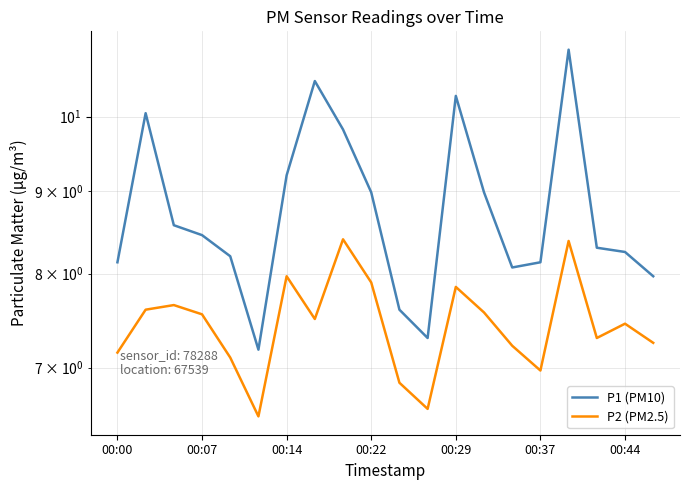

The value of P1 (PM10) at 19 is 12.1. True or false?

False